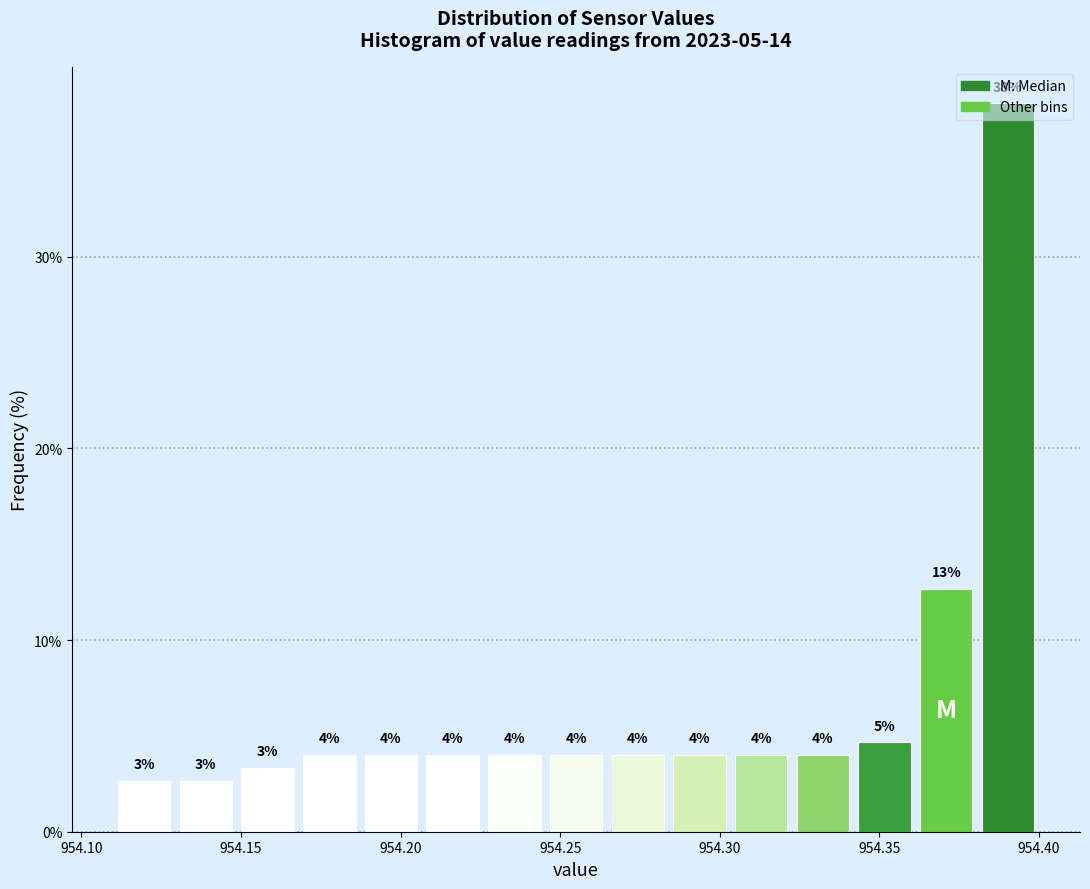

Around what value on the x-axis is the tallest bar? Give the approximate position of its centre, as read against the axis.

954.390